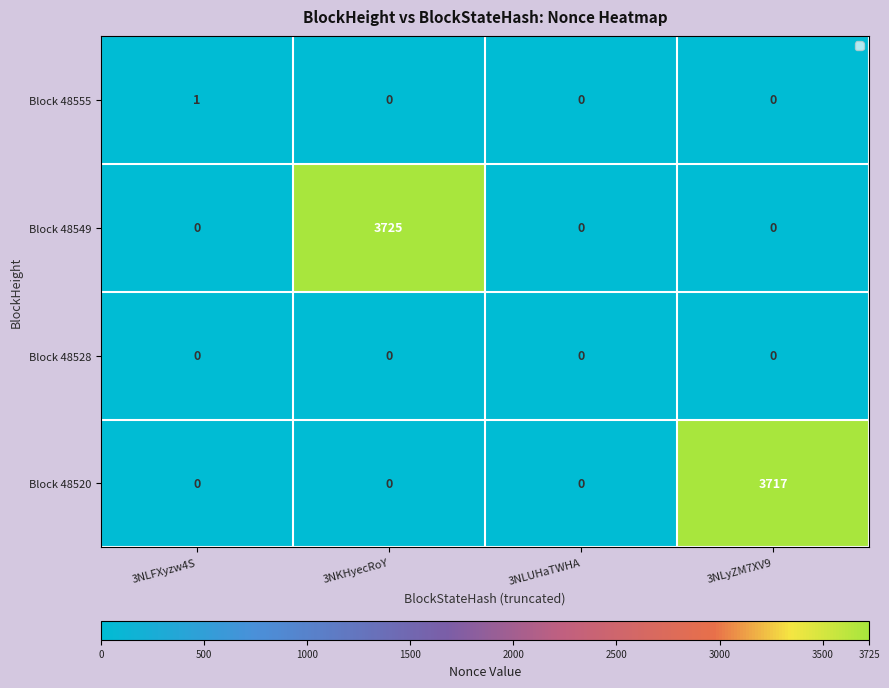

Reading left to right, extract all data points from this chart.

Block 48555: 3NLFXyzw4S=1	3NKHyecRoY=0	3NLUHaTWHA=0	3NLyZM7XV9=0
Block 48549: 3NLFXyzw4S=0	3NKHyecRoY=3725	3NLUHaTWHA=0	3NLyZM7XV9=0
Block 48528: 3NLFXyzw4S=0	3NKHyecRoY=0	3NLUHaTWHA=0	3NLyZM7XV9=0
Block 48520: 3NLFXyzw4S=0	3NKHyecRoY=0	3NLUHaTWHA=0	3NLyZM7XV9=3717